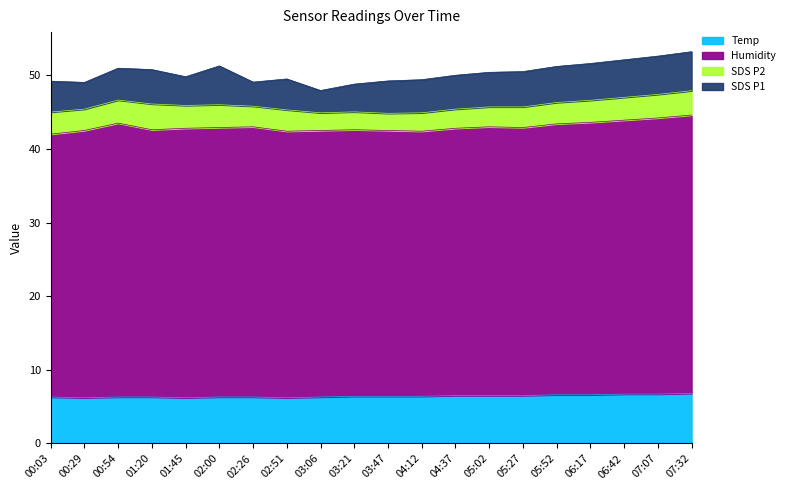

At which category does the chart reach its peak across all series?

07:32